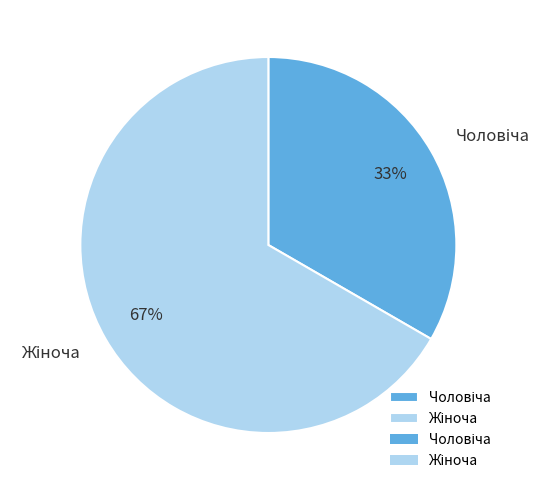

How many segments does this pie chart have?

2